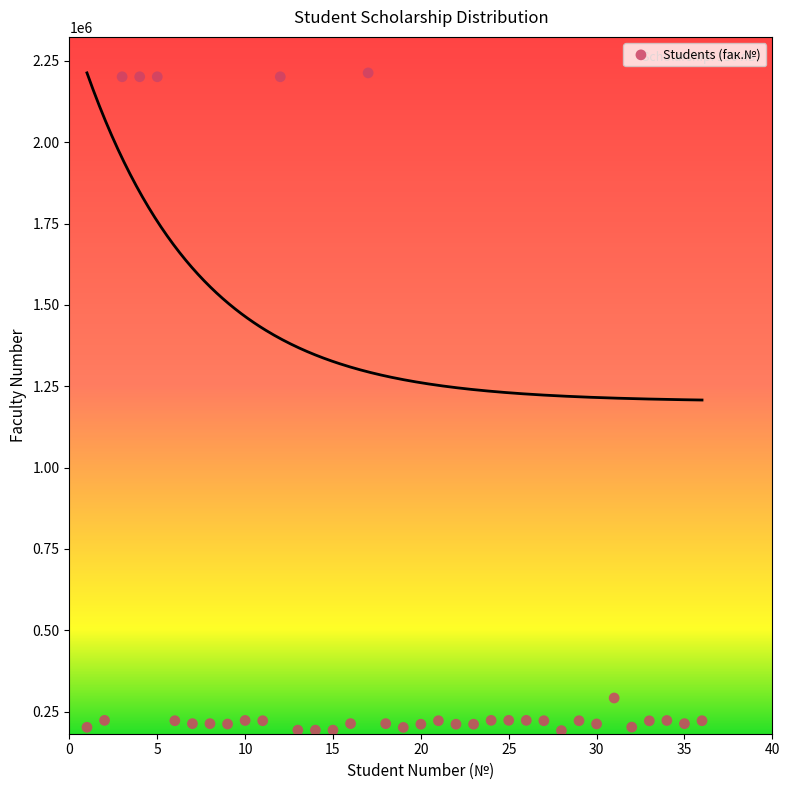

What is the range of X values (max minus min)?

35